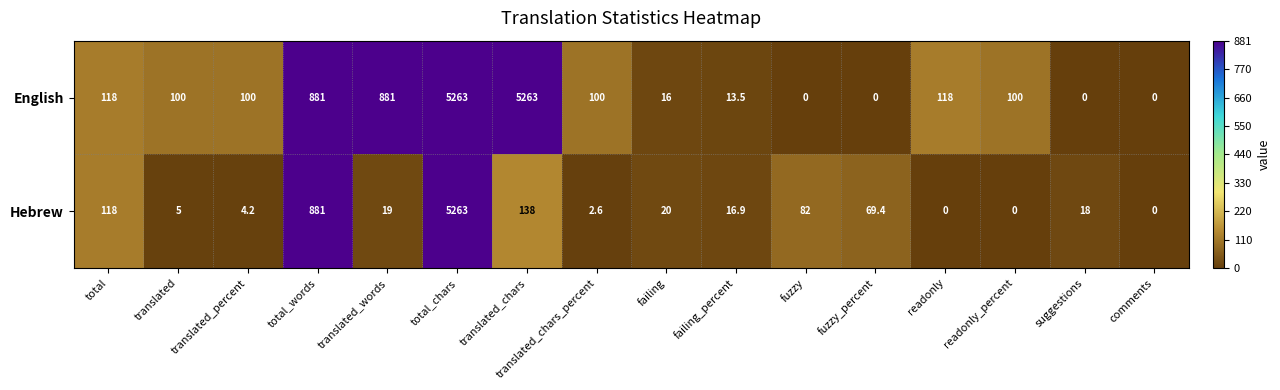

How many categories are shown in the chart?

16